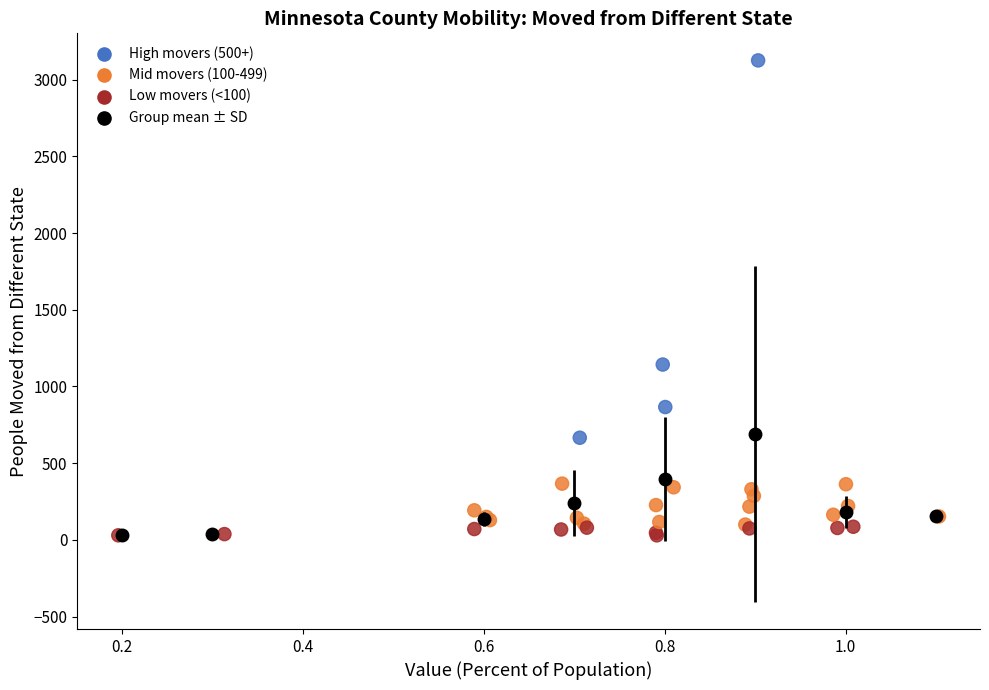

What Y value in the scatter plot is closest to 1577?

1143